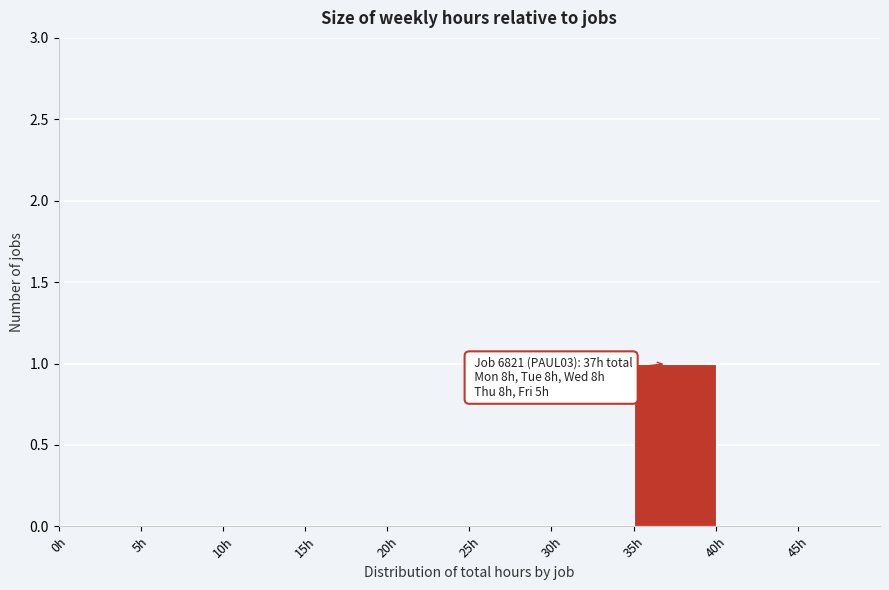

Which range on the x-axis has the tallest bar?

35 to 40